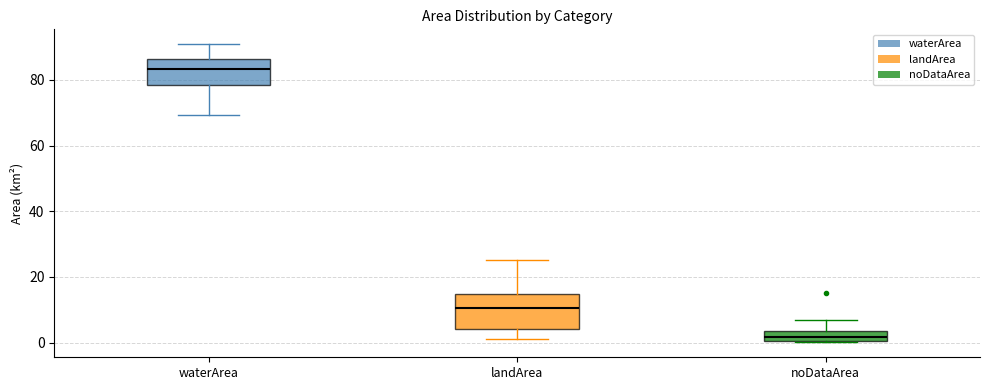

Which box has the highest median line?

waterArea